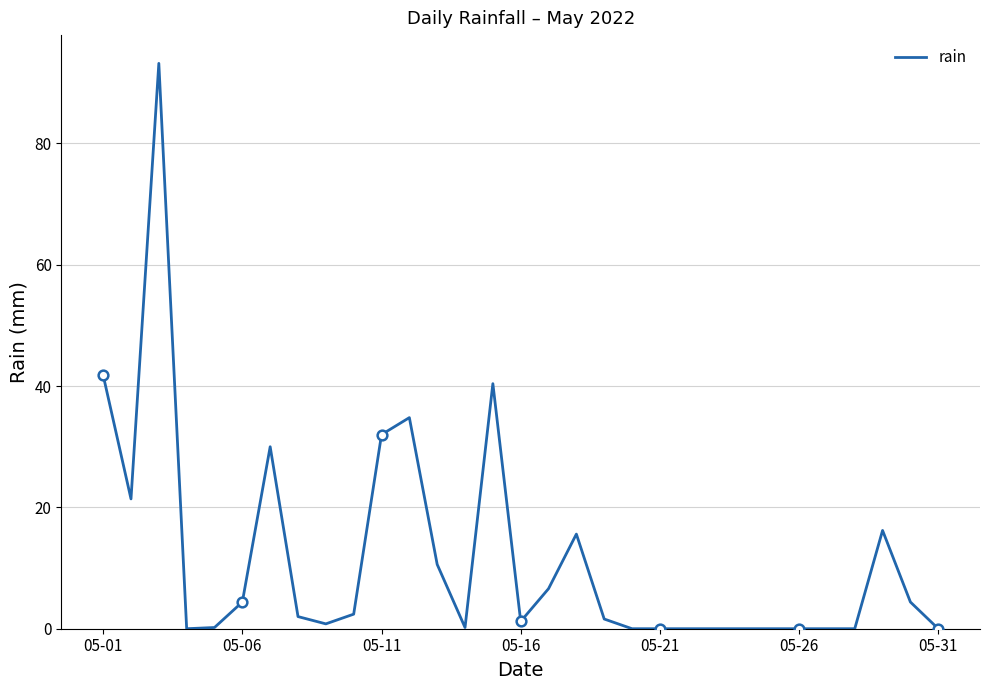

How many data points does each series have?

31